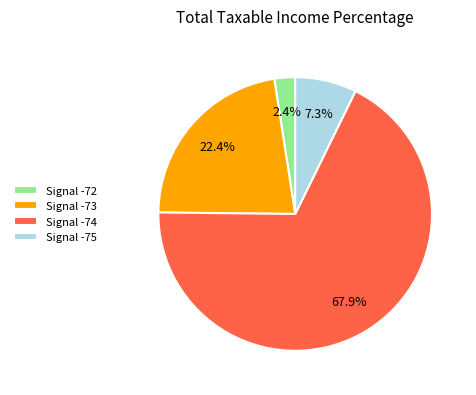

Which has a higher value, Signal -74 or Signal -72?

Signal -74